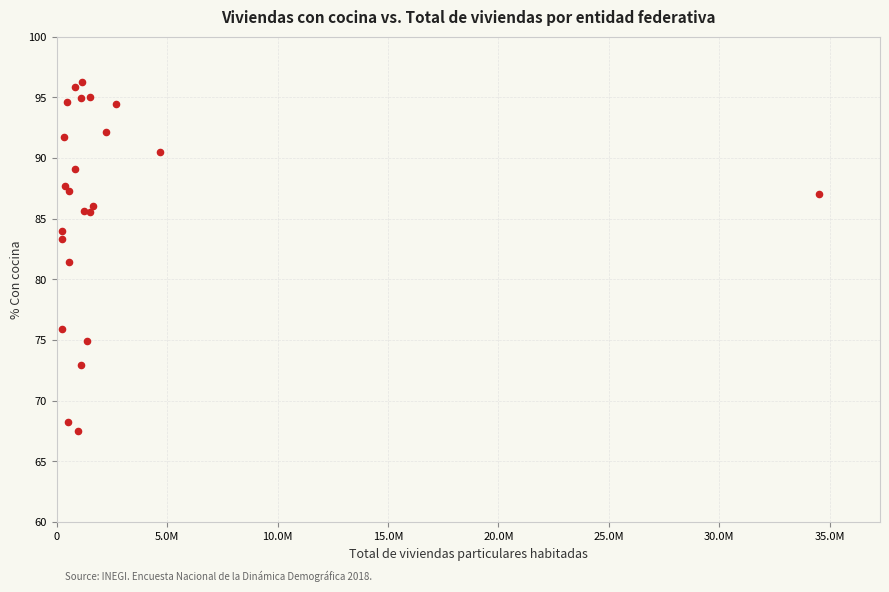

What Y value in the scatter plot is closest to 81?

81.5